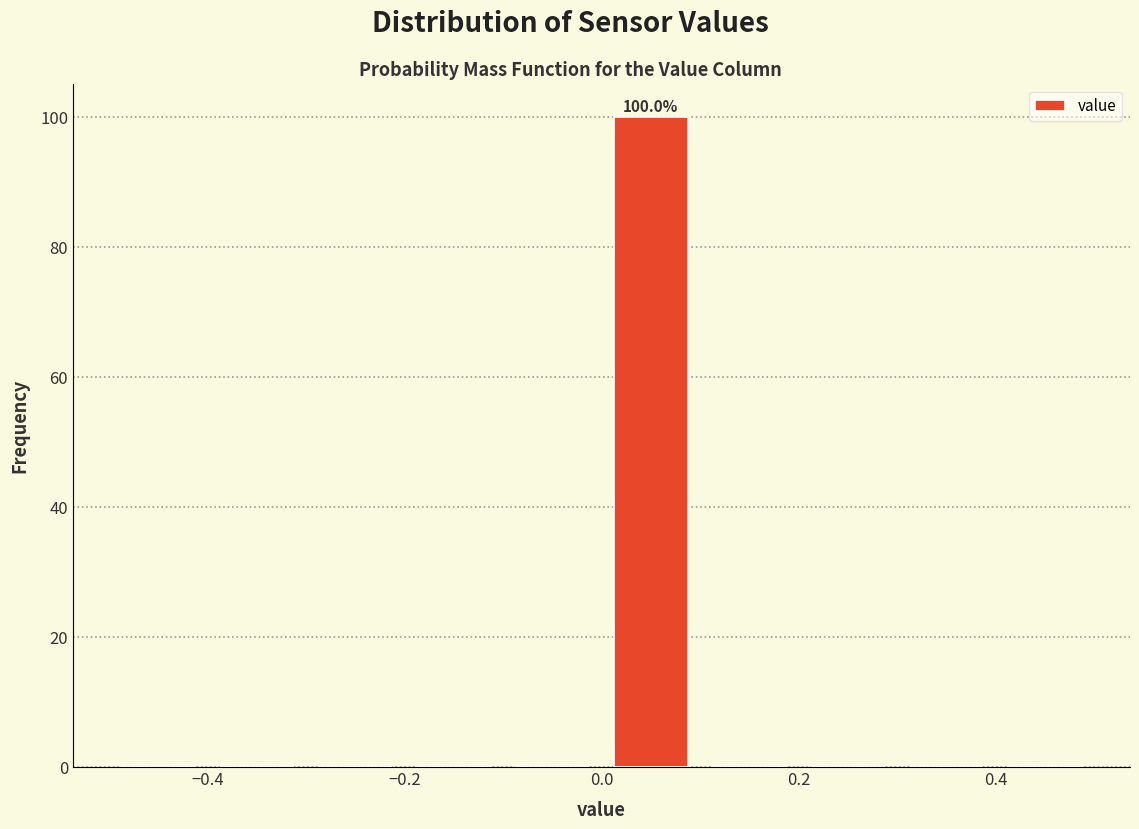

Which range on the x-axis has the tallest bar?

0.0 to 0.1